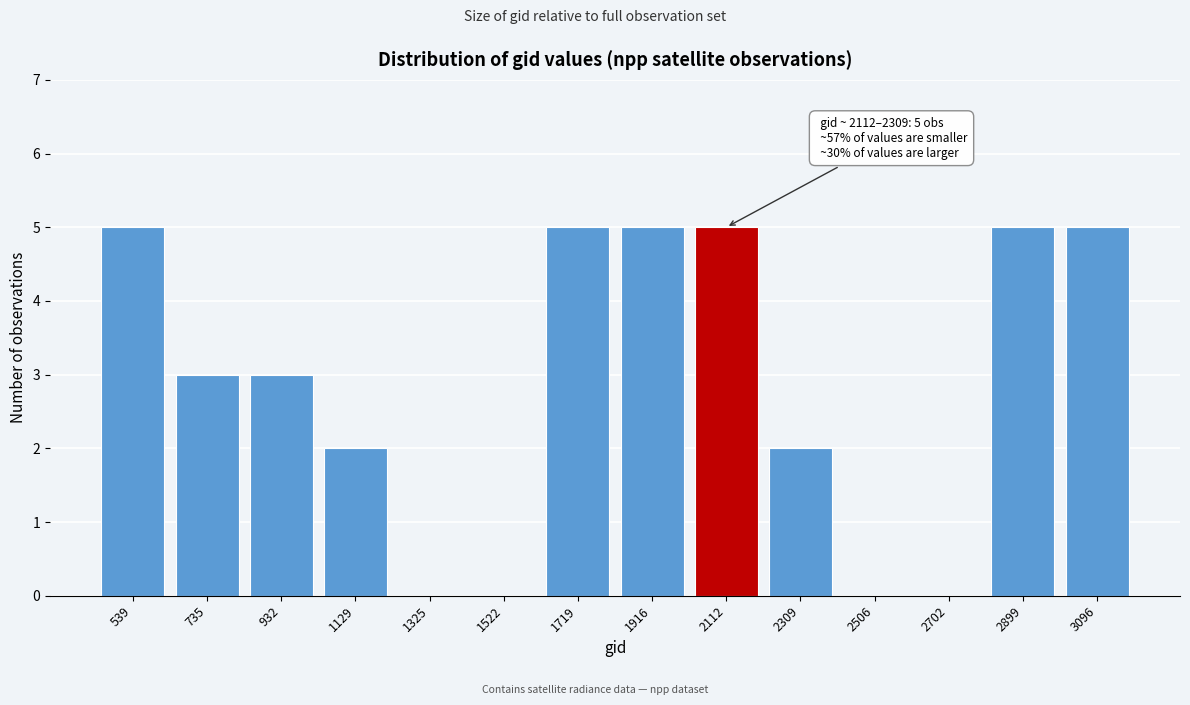

Reading left to right, transcribe all the data shown in this chart.

539=5	735=3	932=3	1129=2	1325=0	1522=0	1719=5	1916=5	2112=5	2309=2	2506=0	2702=0	2899=5	3096=5